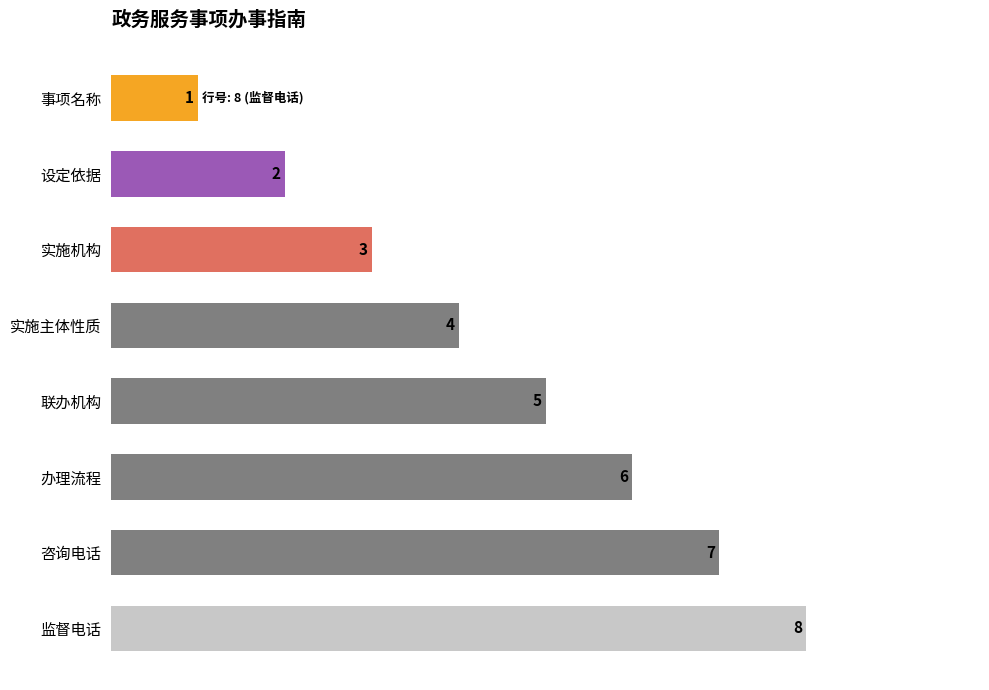

Reading bottom to top, transcribe all the data shown in this chart.

8	7	6	5	4	3	2	1